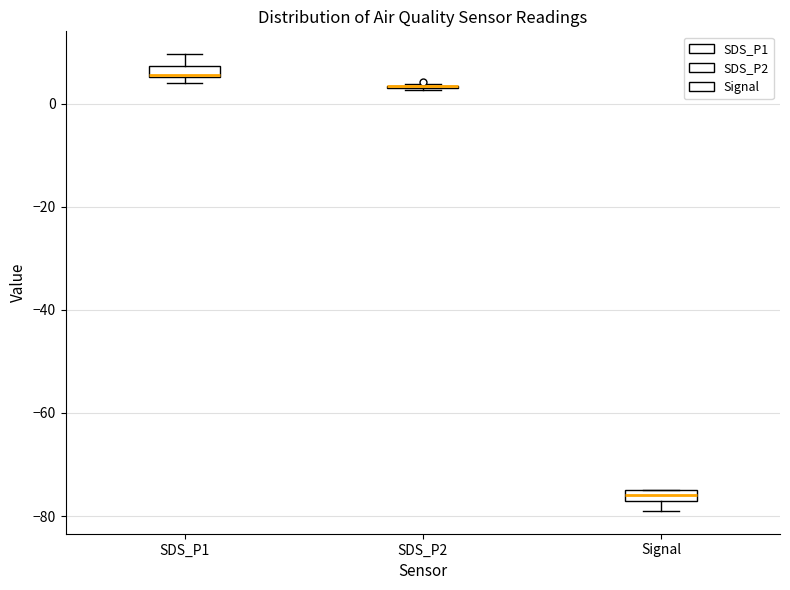

Where is the upper edge of the box for Signal on the y-axis? The values are not printed on the chart, so give them approximately, as read against the axis.

-74